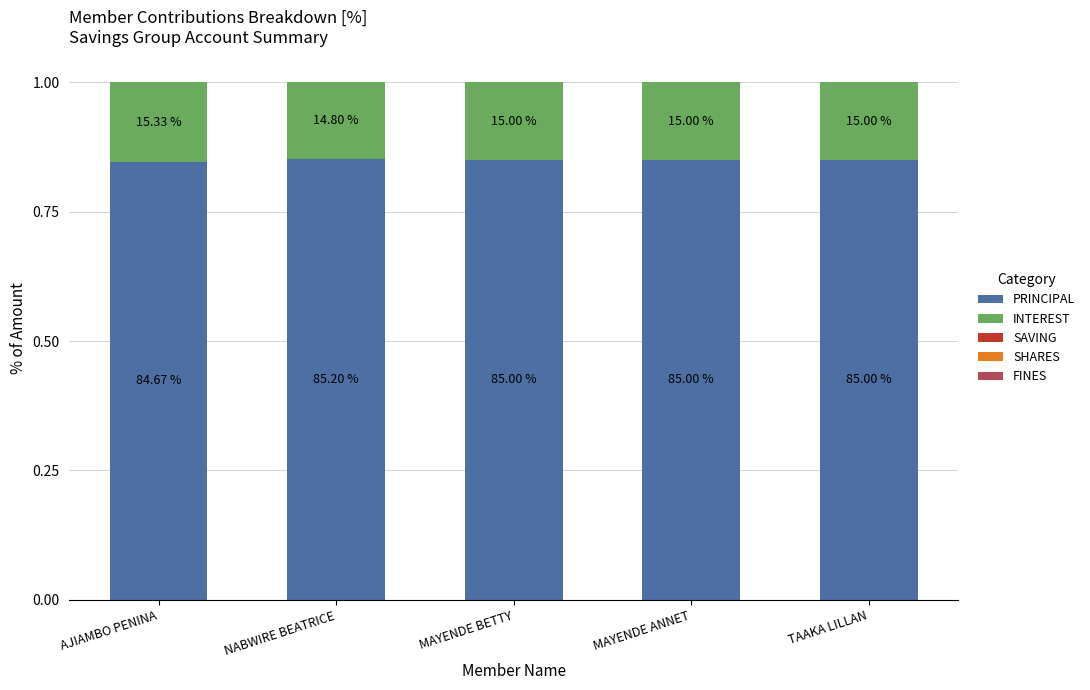

Are the bars horizontal?

No